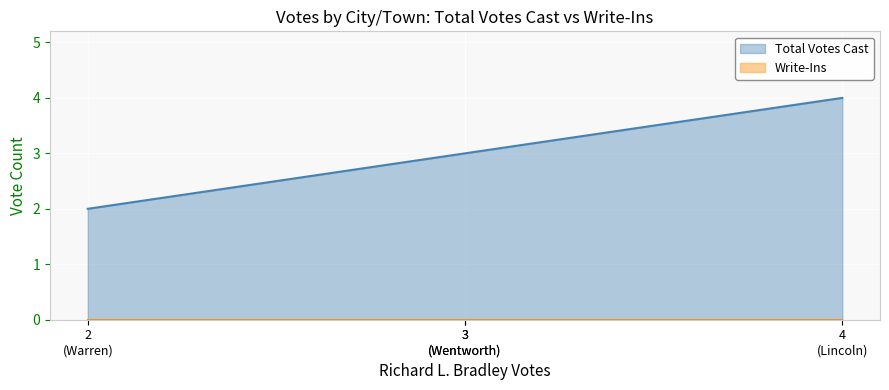

What is the total value across all series at Wentworth?

3